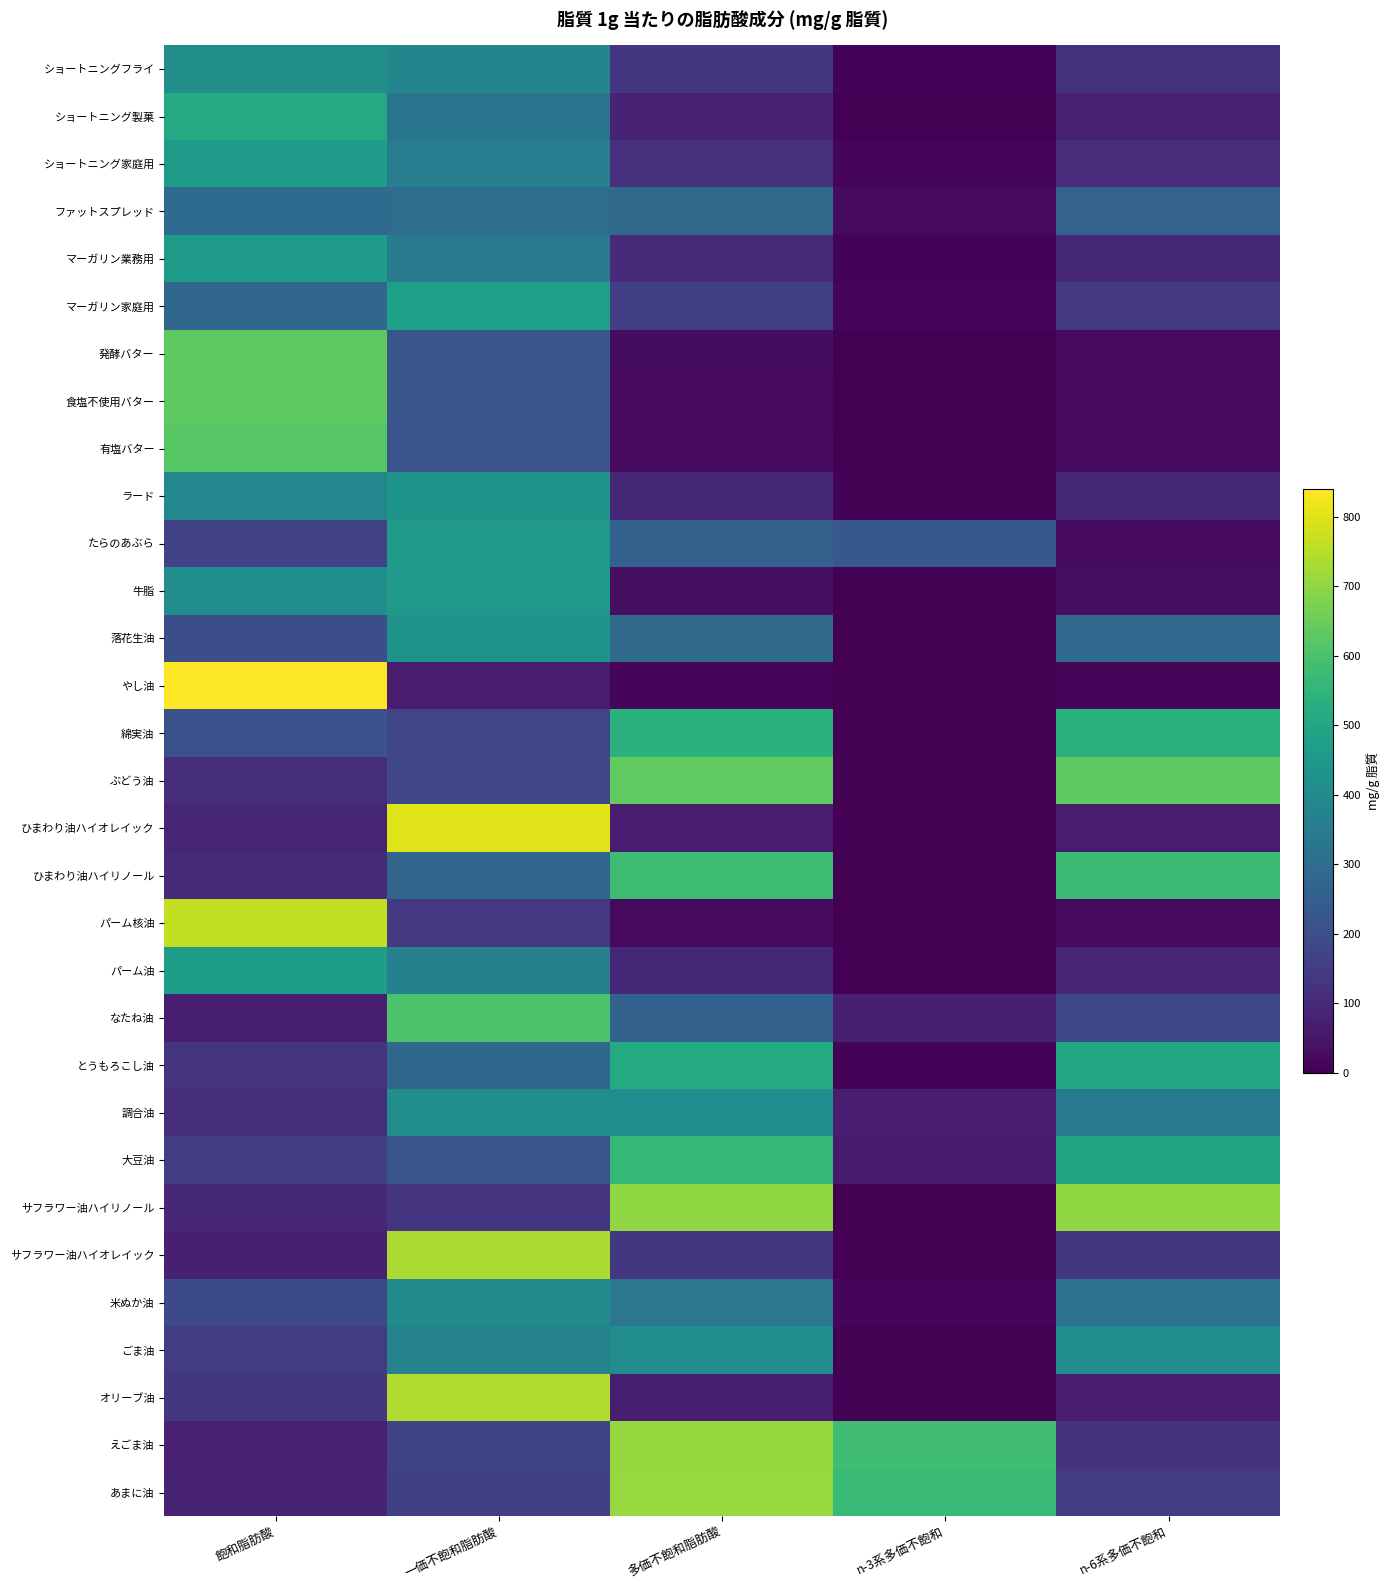

At how many categories does at least one series exceed 65?

5